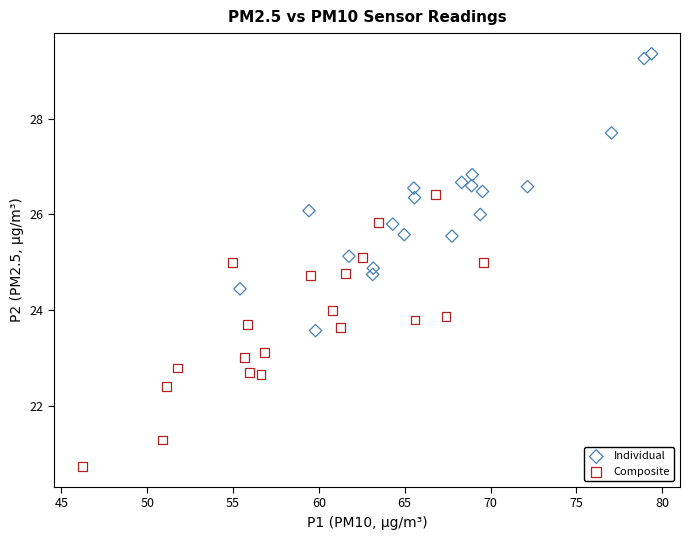

Which series has the largest Y range (max minus min)?

Individual